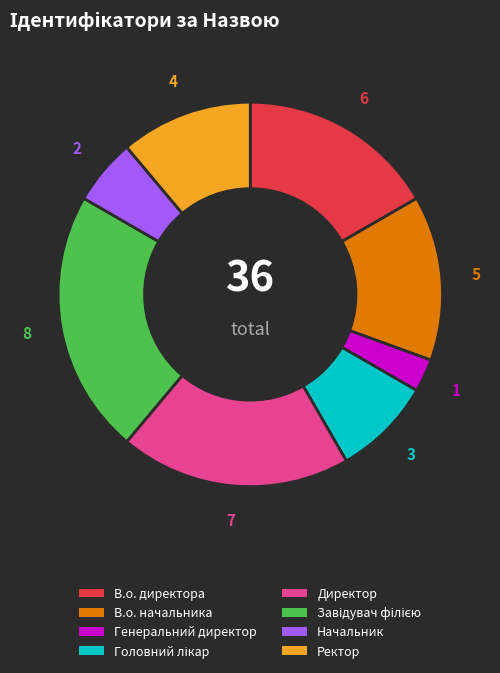

The Начальник slice represents 1% of the pie. True or false?

False